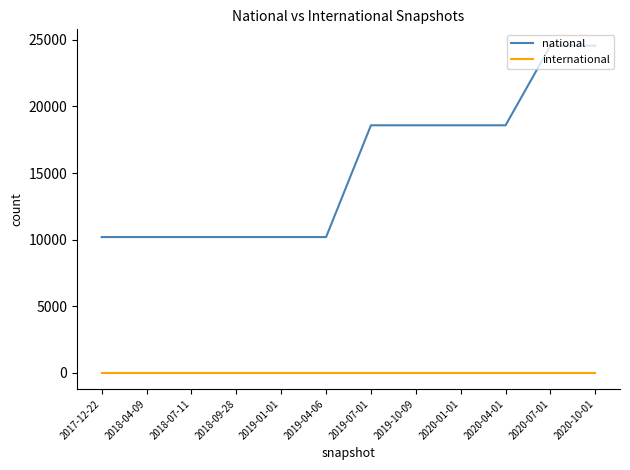

What are all the series names shown in the legend?

national, international